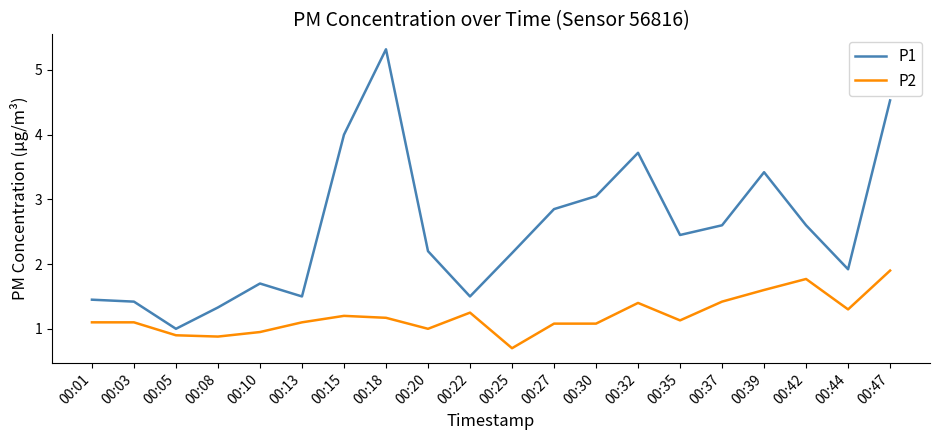

Which series has the largest total across all categories?

P1